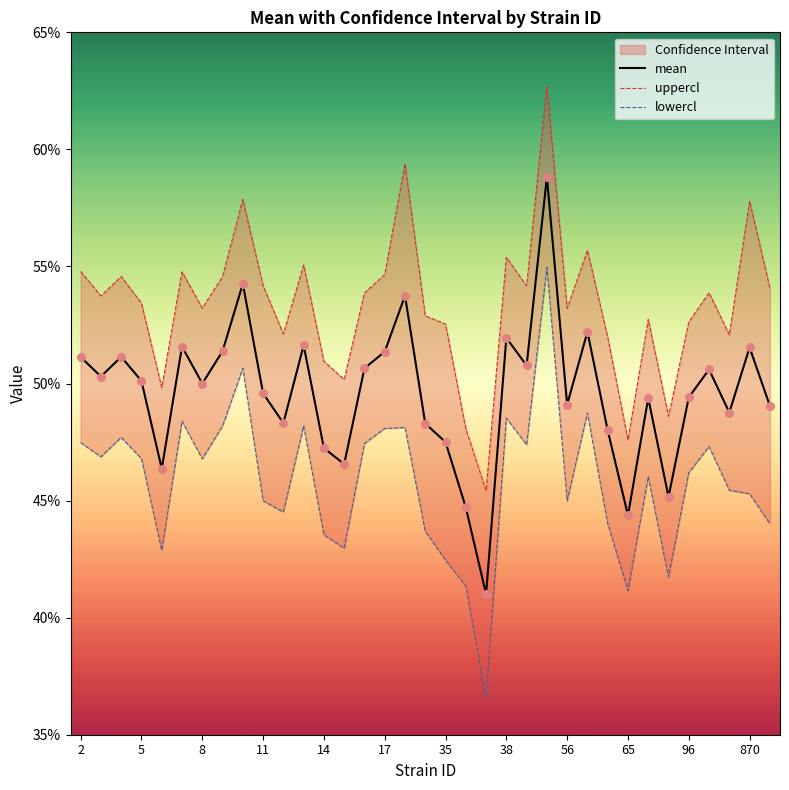

Is the value of mean at 17 greater than the value of lowercl at 27?

Yes